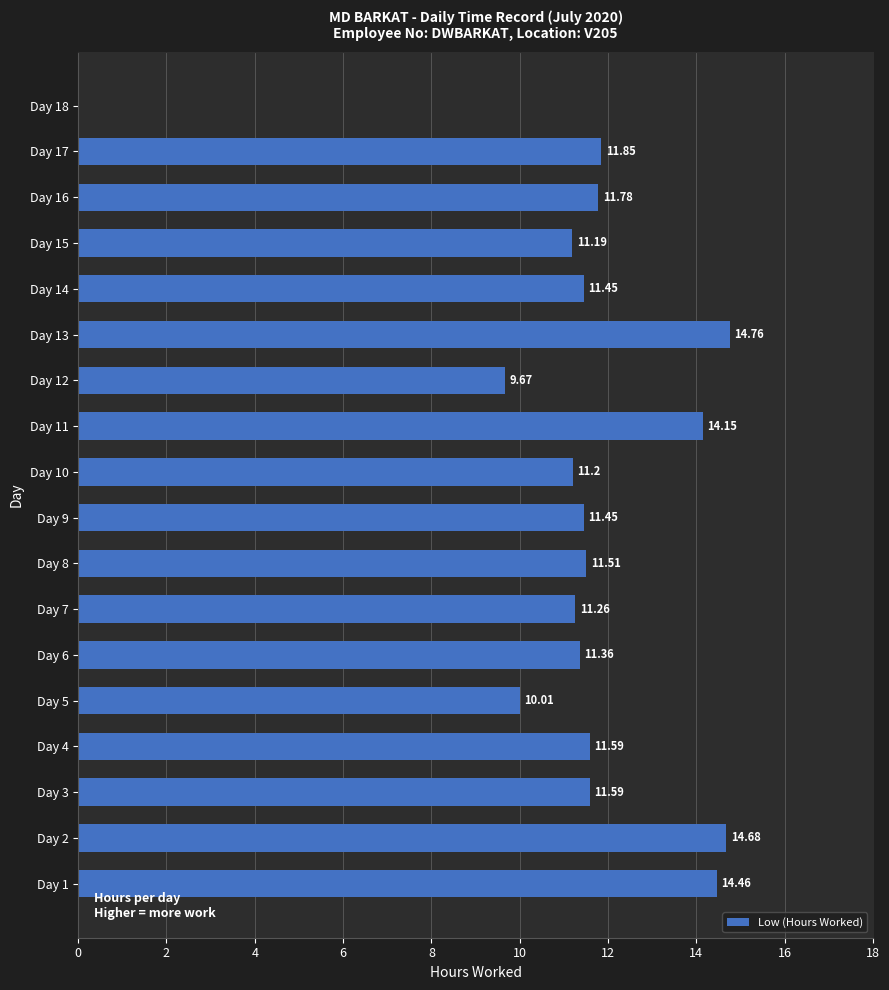

What is the sum of all values?

204.0